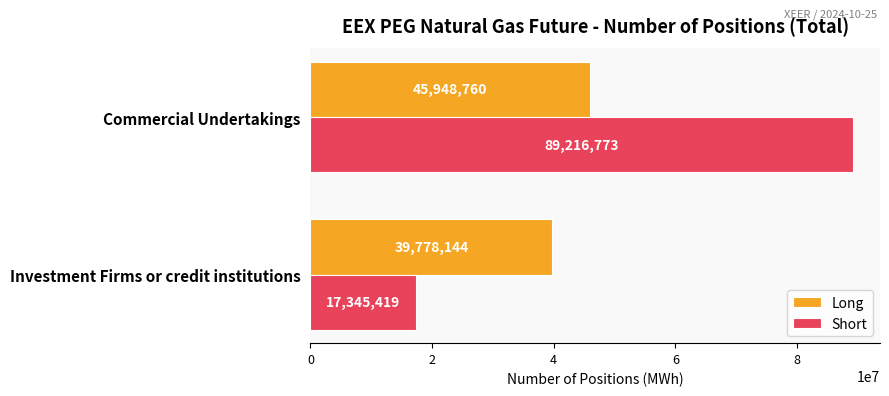

What is the average value of the Long series?

42863452